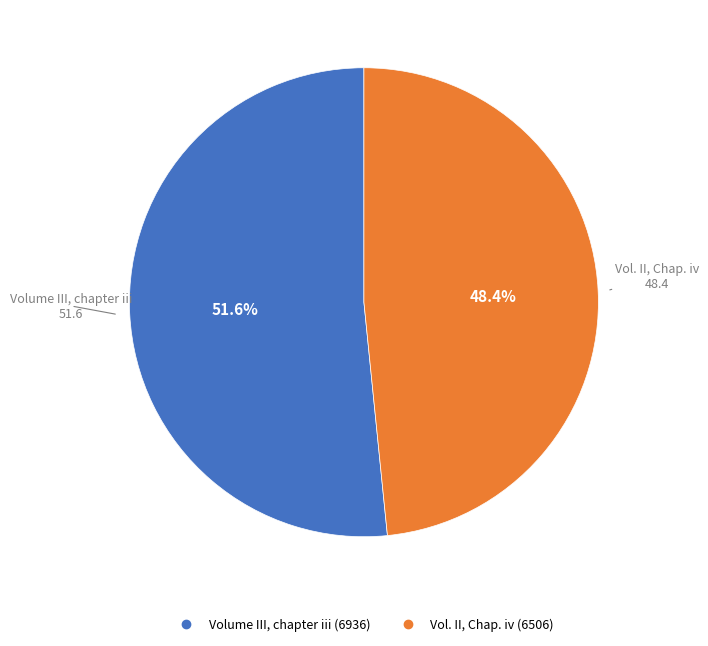

Does Vol. II, Chap. iv account for over 50% of the chart?

No